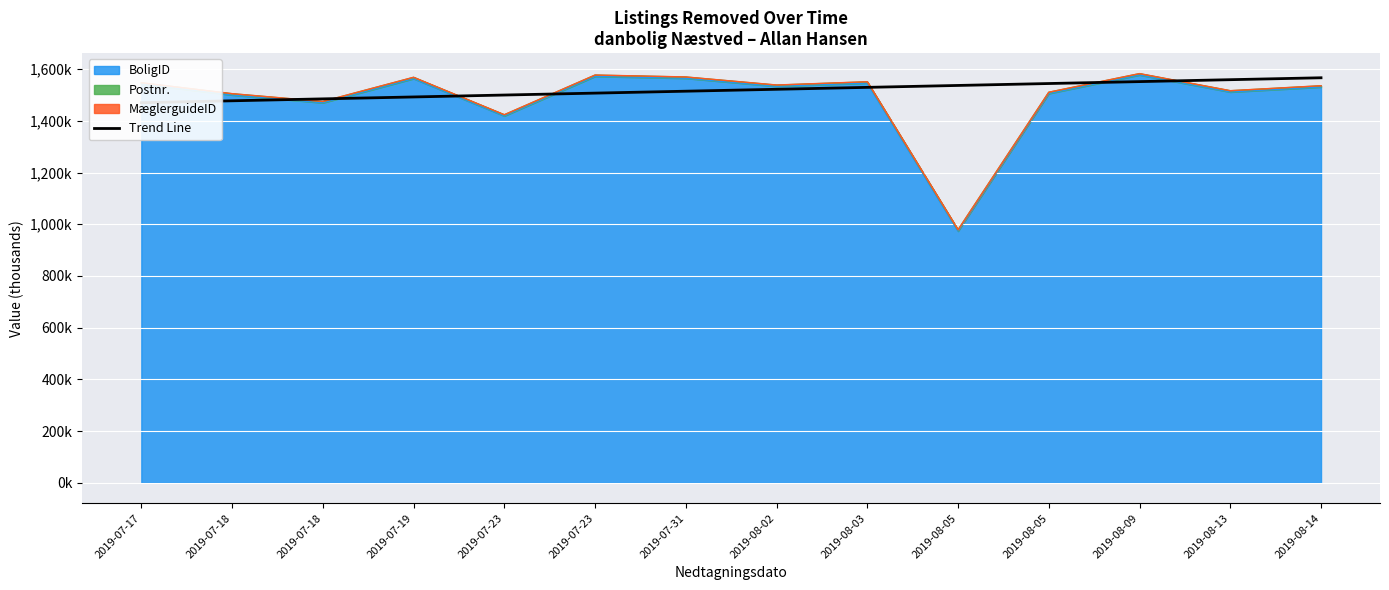

What is the label of the 7th point from the left?

2019-07-31